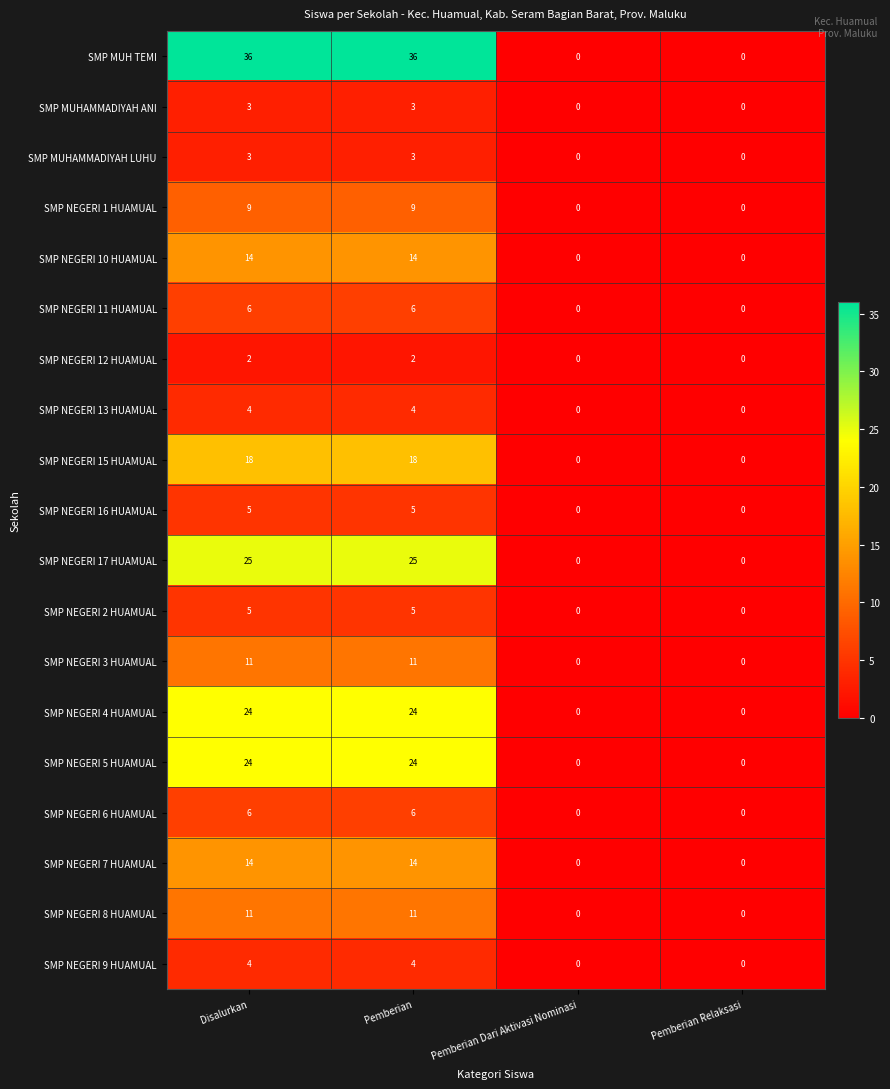

What is the average value of the SMP MUH TEMI series?

18